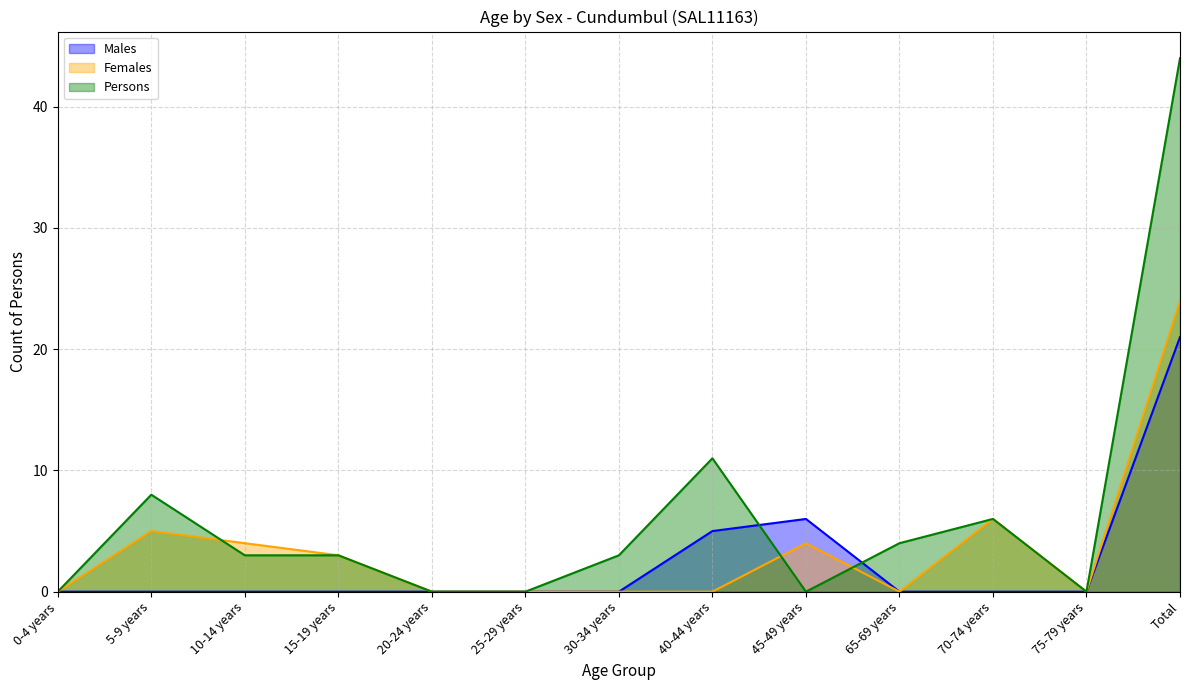

At which label does Persons reach its peak?

Total